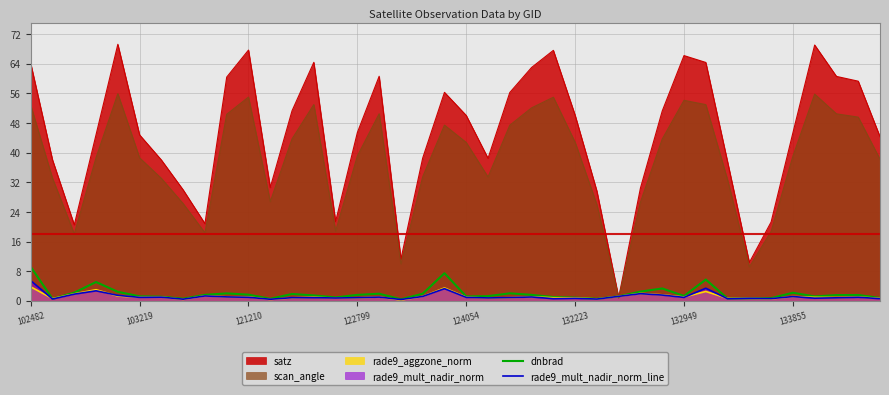

Which series has the widest spread of values?

satz